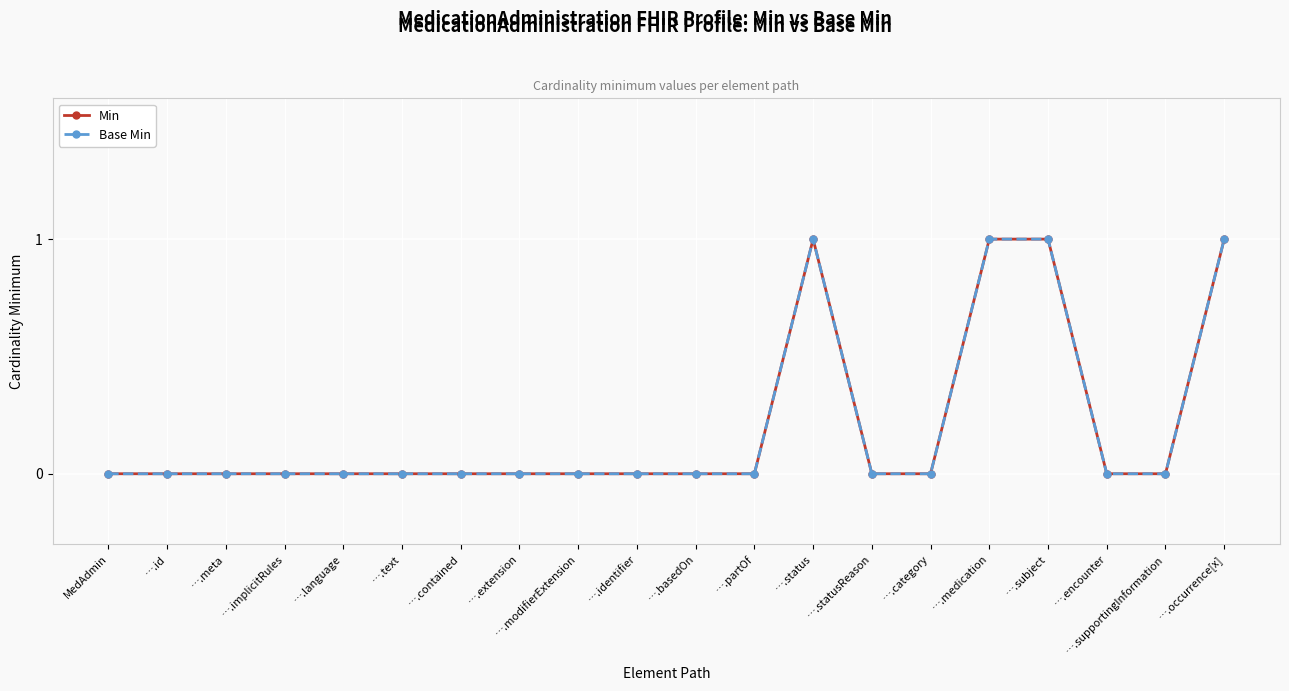

At which category does the chart reach its minimum across all series?

MedAdmin